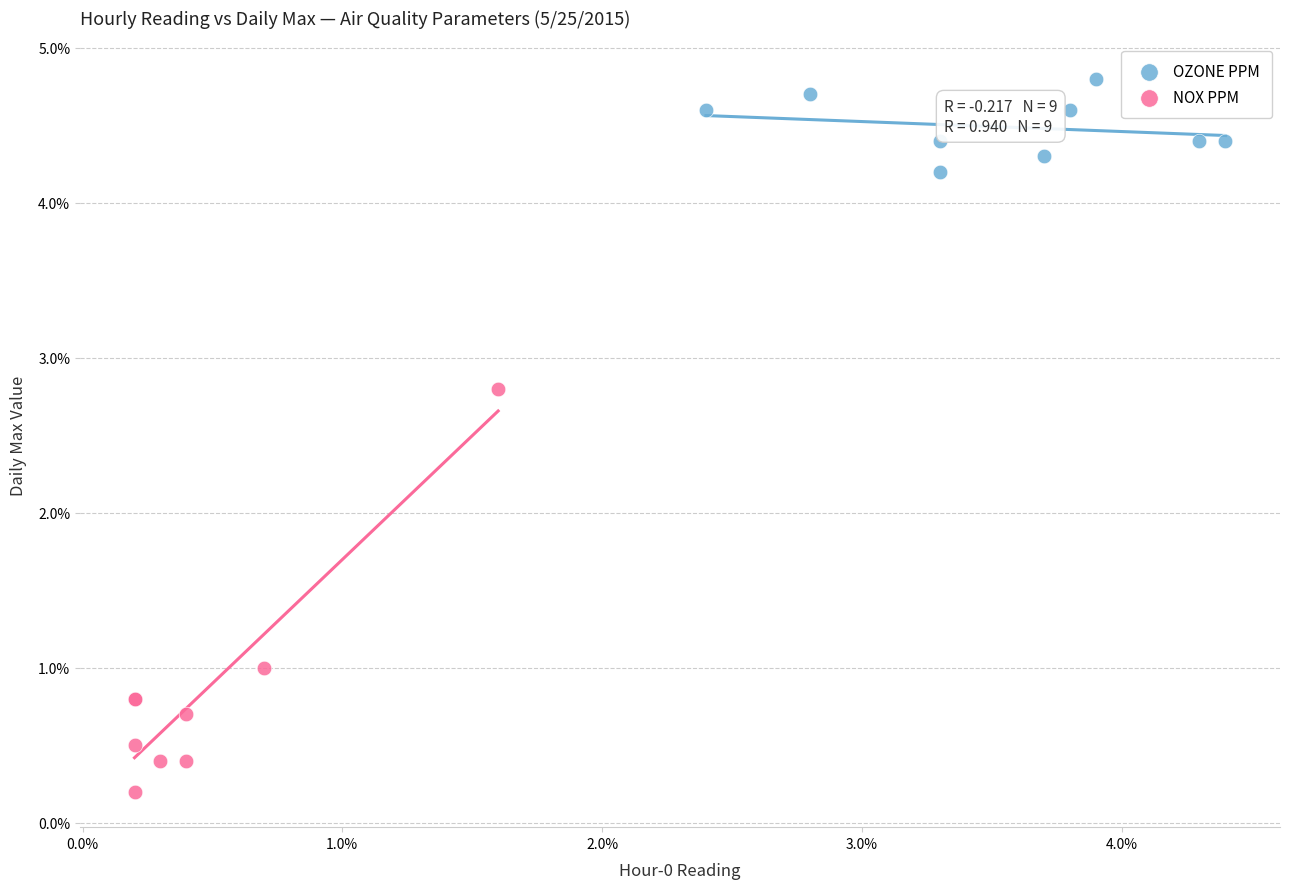

Which series contains the lowest Y value?

NOX PPM